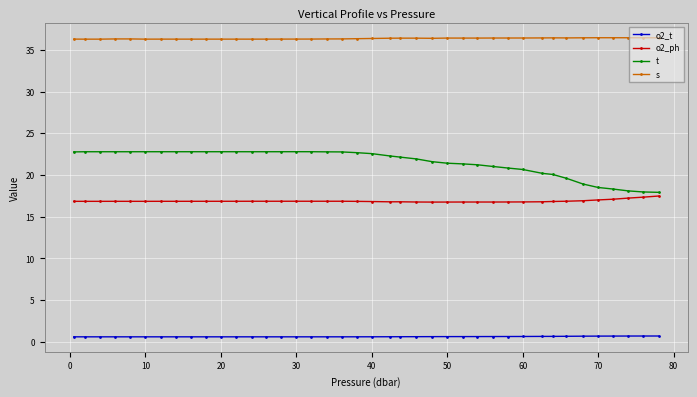

True or false: s has more than 0 points higher than both neighbors.

True